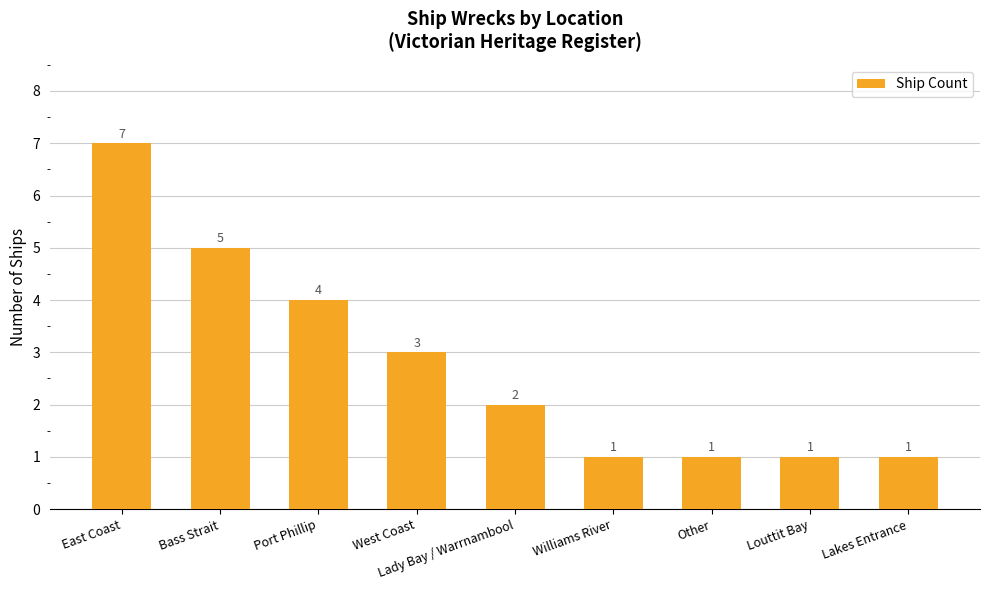

Approximately how many times larger is the value at Other compared to West Coast?

0.3